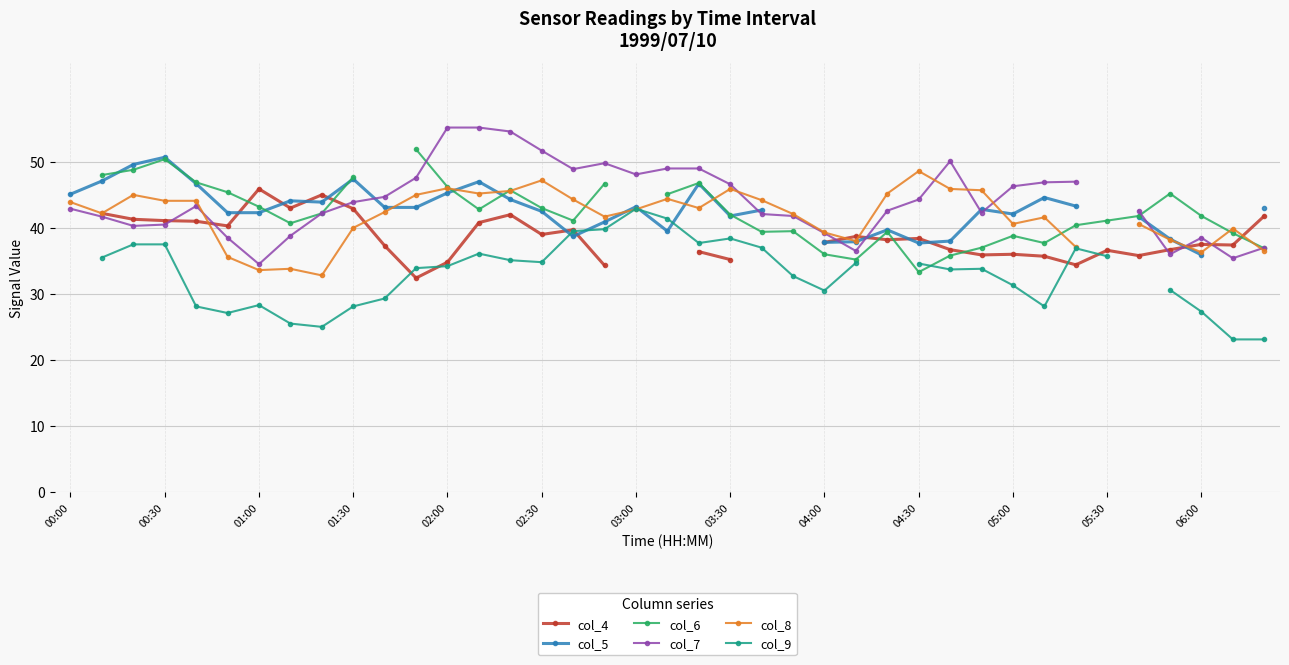

What is the value of the col_7 point at the 6th from the left?

38.5